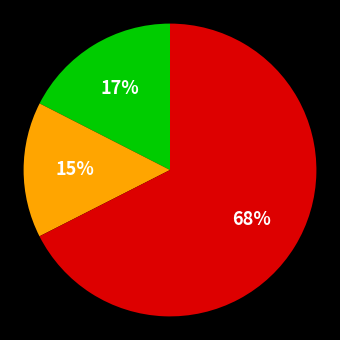

To the nearest percent, what is the difference between the largest and smallest slice percentages?

53%